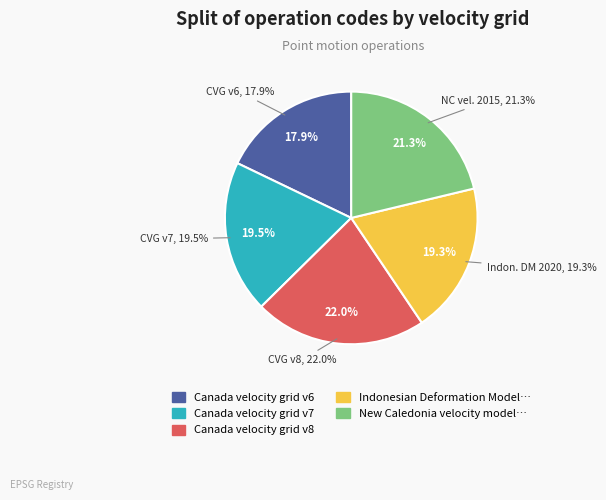

Which slice is the largest?

Canada velocity grid v8